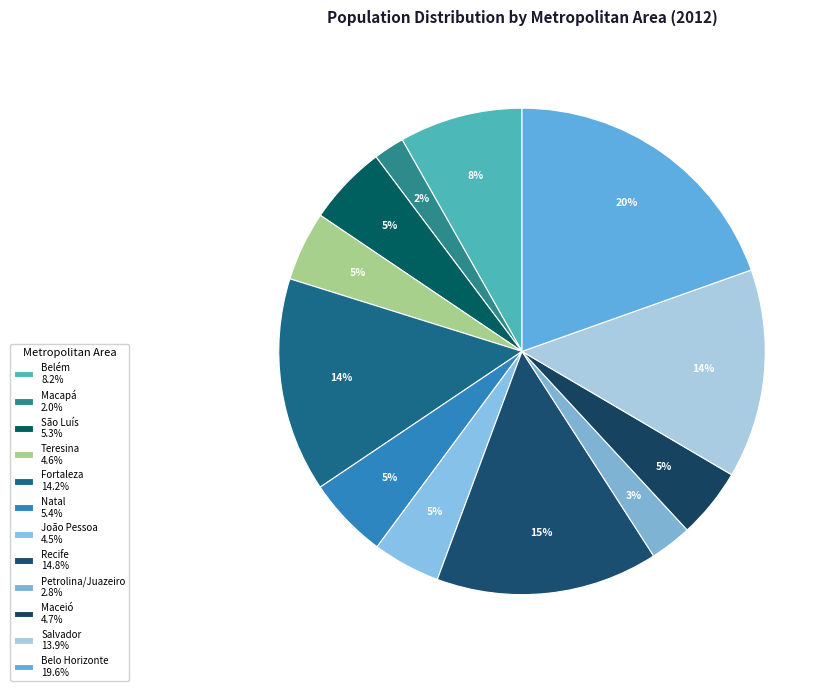

What percentage is the João Pessoa slice, to the nearest percent?

5%